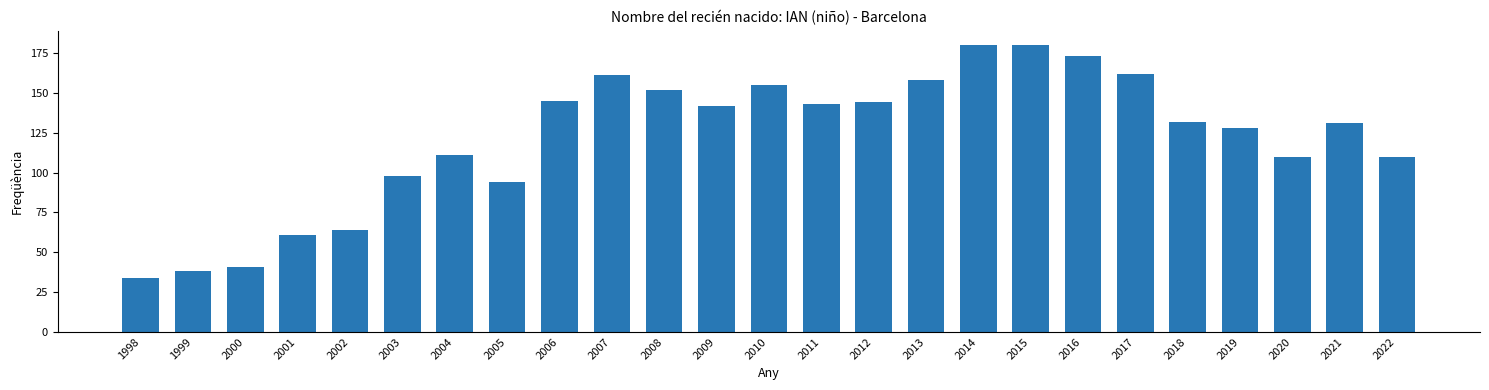

Approximately how many times larger is the value at 2016 compared to 2002?

2.7